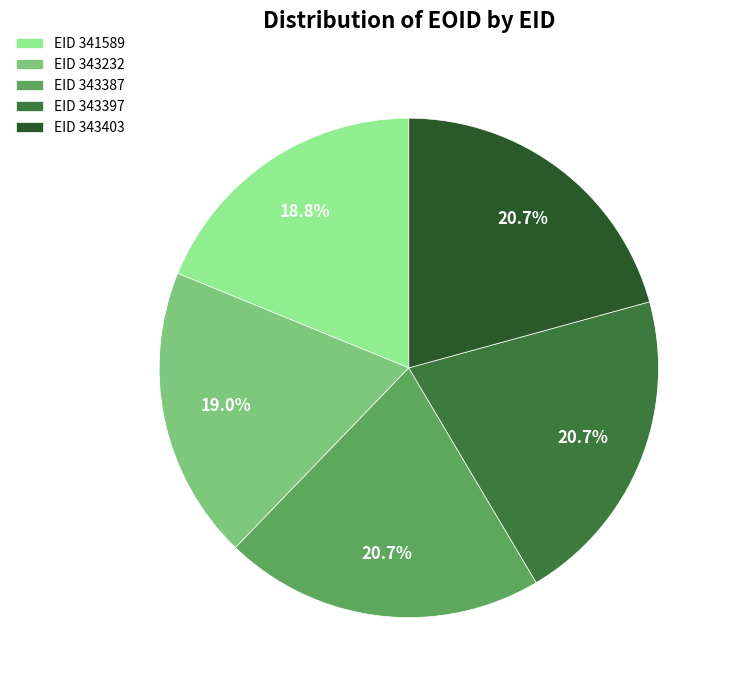

What percentage is NOT represented by EID 341589?

81.2%